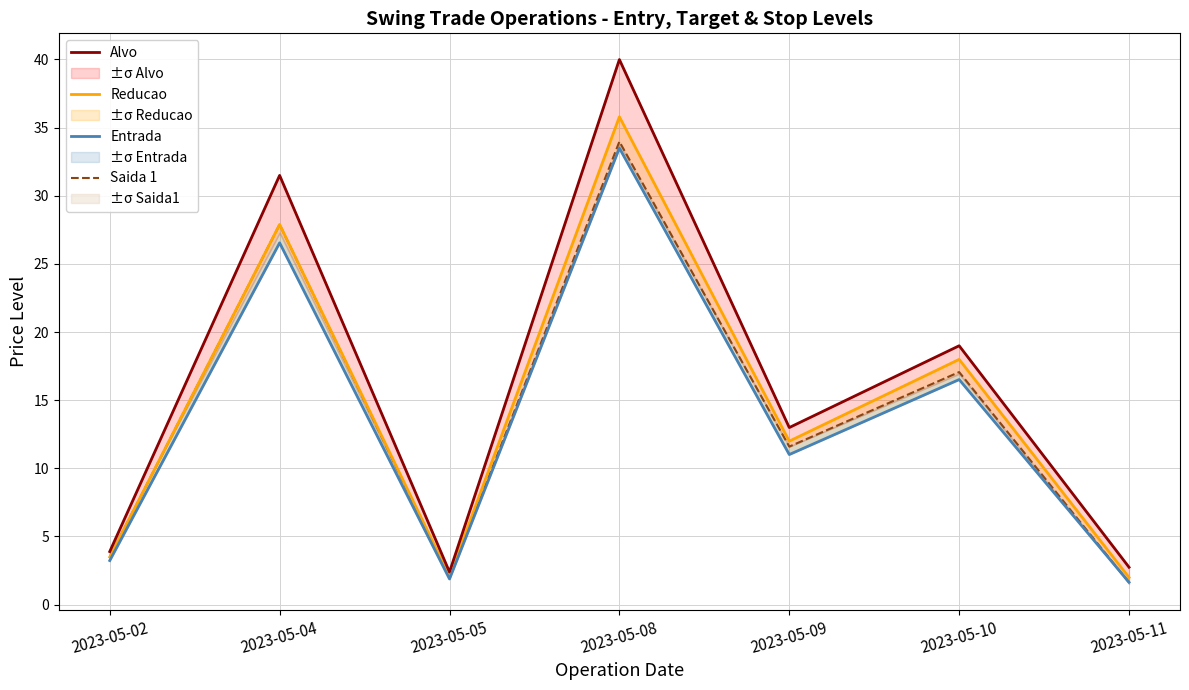

How many lines are shown in the chart?

4